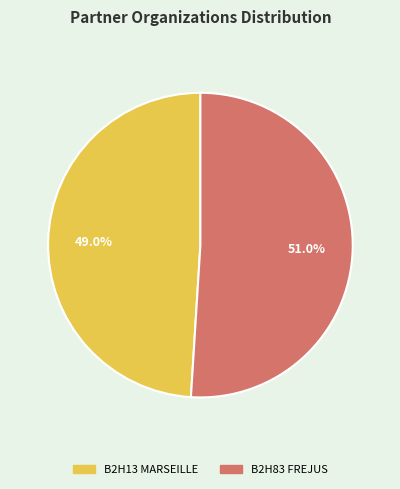

To the nearest percent, what portion does B2H83 FREJUS represent?

51%